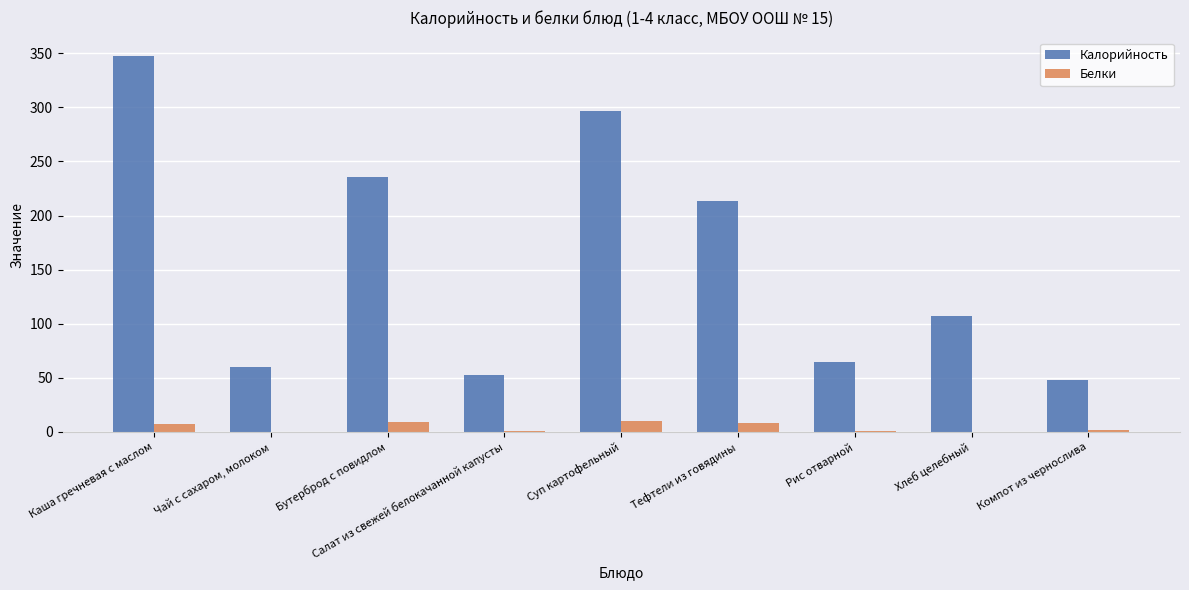

What is the greatest value displayed?

347.0